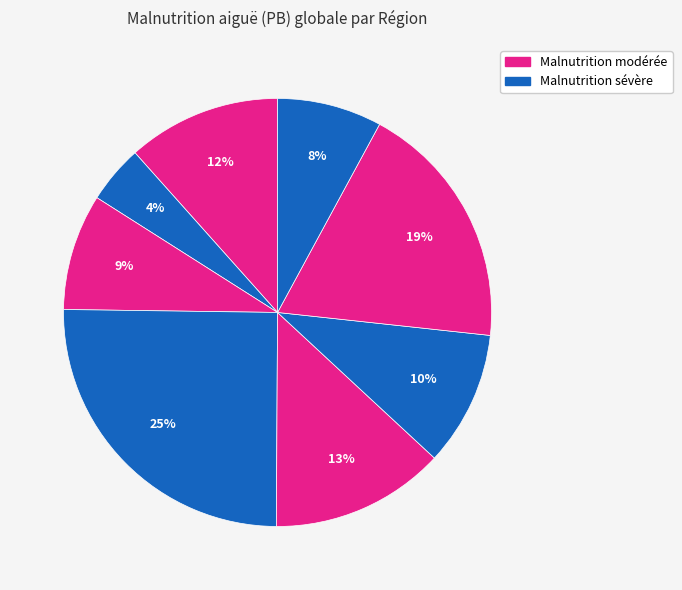

To the nearest percent, what is the average slice percentage?

12%